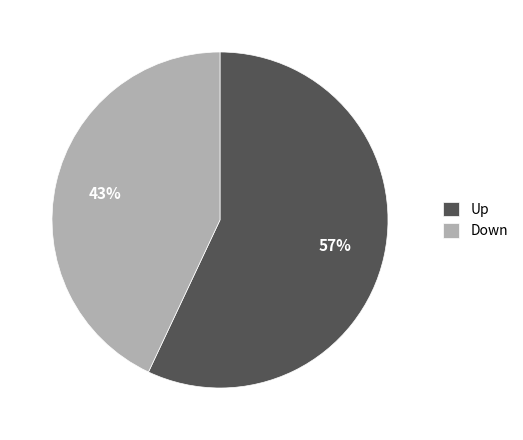

How many slices are in this pie chart?

2